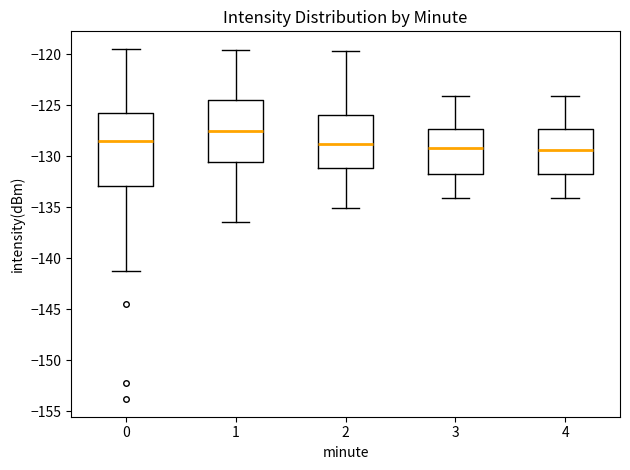

Reading left to right, transcribe this box plot: for each box, give where its median line is, the range the box spans, and where its two whiskers end, as read against the y-axis. The values are not printed on the chart, so give them approximately, as read against the axis.

0: median -128.5, box -133.0 to -125.5, whiskers -141.5 to -119.5
1: median -127.5, box -130.5 to -124.5, whiskers -136.5 to -119.5
2: median -129.0, box -131.0 to -126.0, whiskers -135.0 to -119.5
3: median -129.0, box -131.5 to -127.5, whiskers -134.0 to -124.0
4: median -129.5, box -131.5 to -127.5, whiskers -134.0 to -124.0